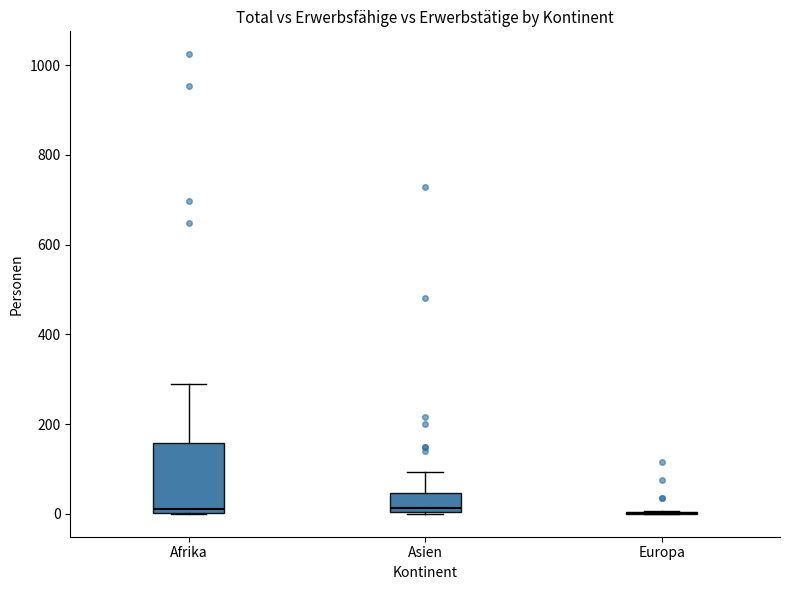

Where is the upper edge of the box for Asien on the y-axis? The values are not printed on the chart, so give them approximately, as read against the axis.

40